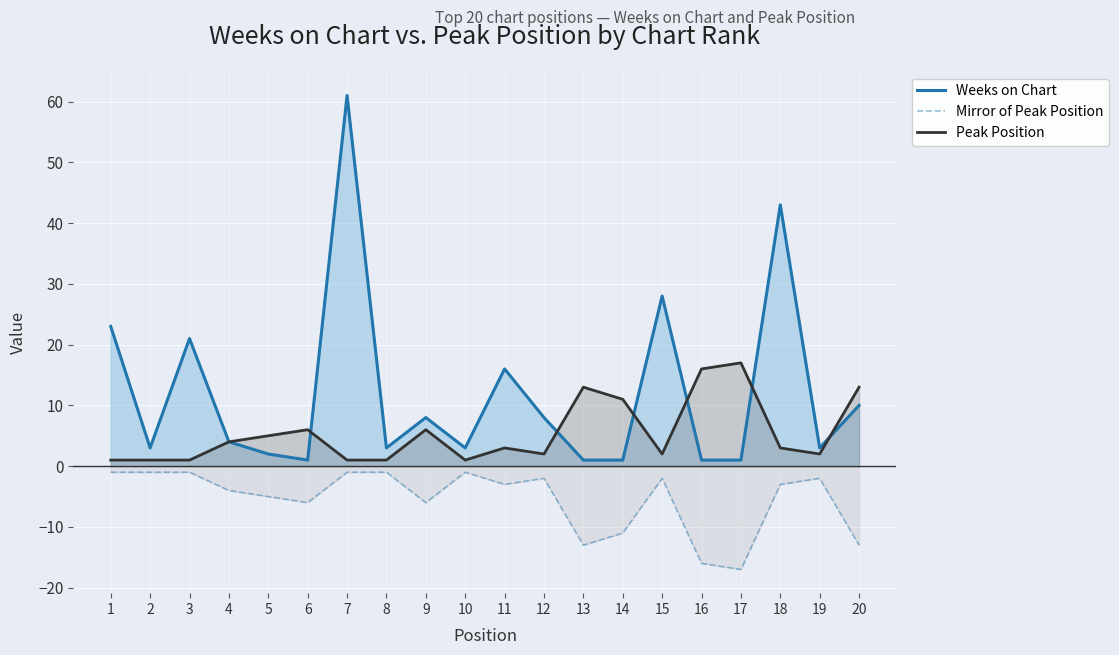

Which category has the lowest value in the Weeks on Chart series?

6